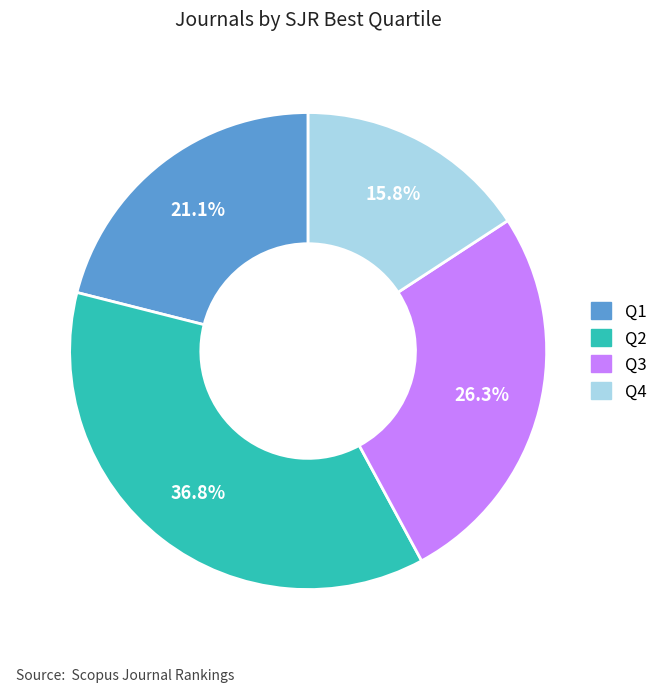

True or false: Q3 accounts for 41% of the total.

False